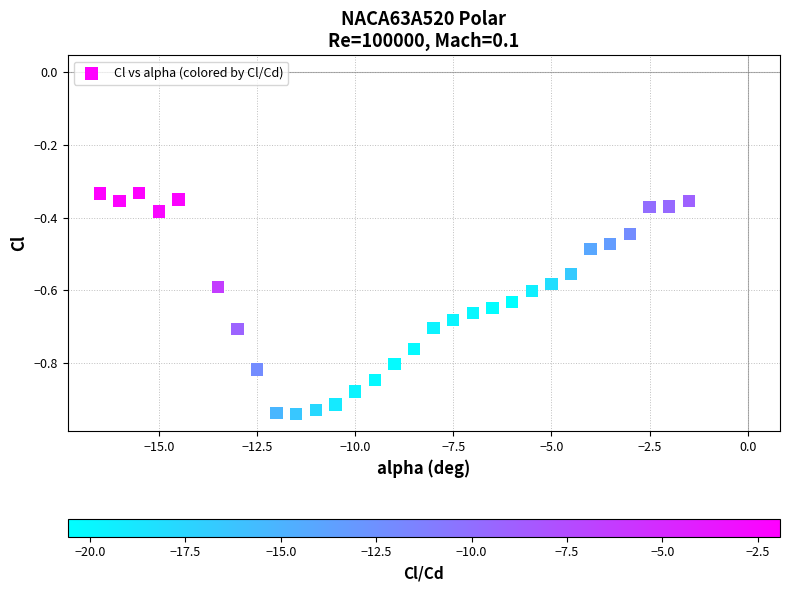

What is the range of X values (max minus min)?

15.0